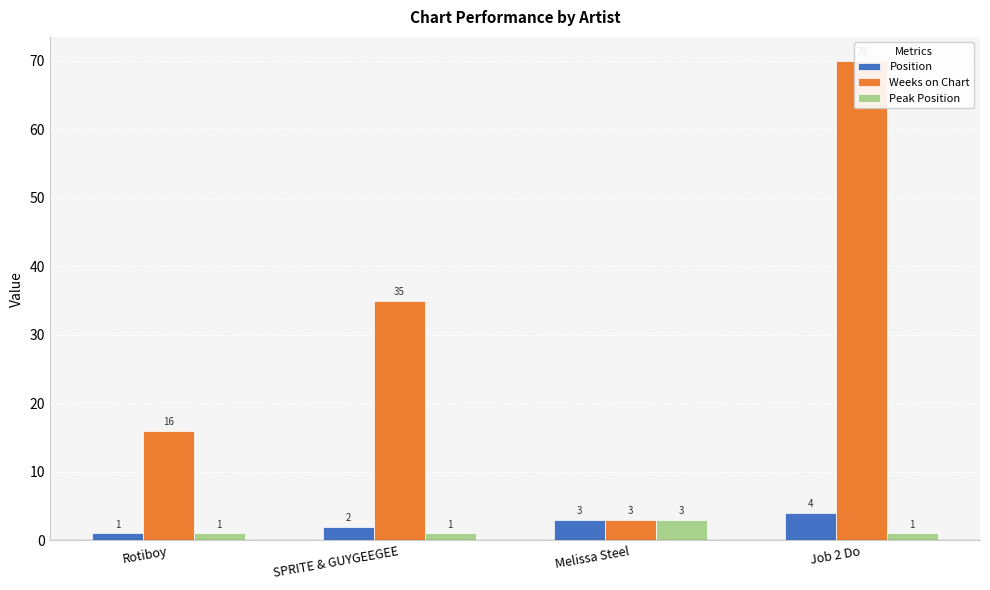

List the series in order of their peak value, highest first.

Weeks on Chart, Position, Peak Position